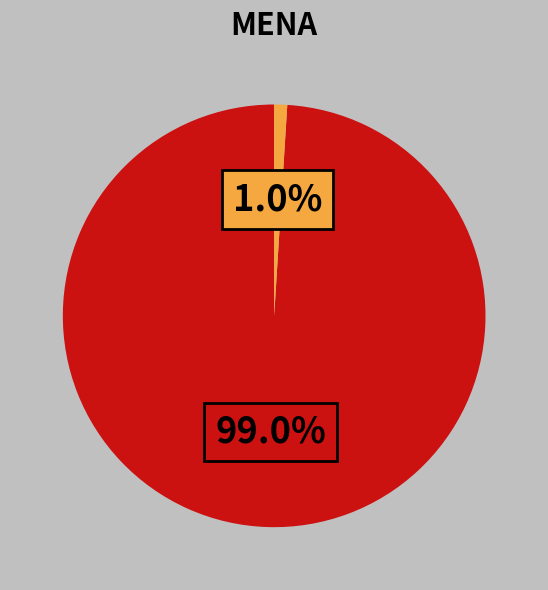

Does any single category account for the majority?

Yes